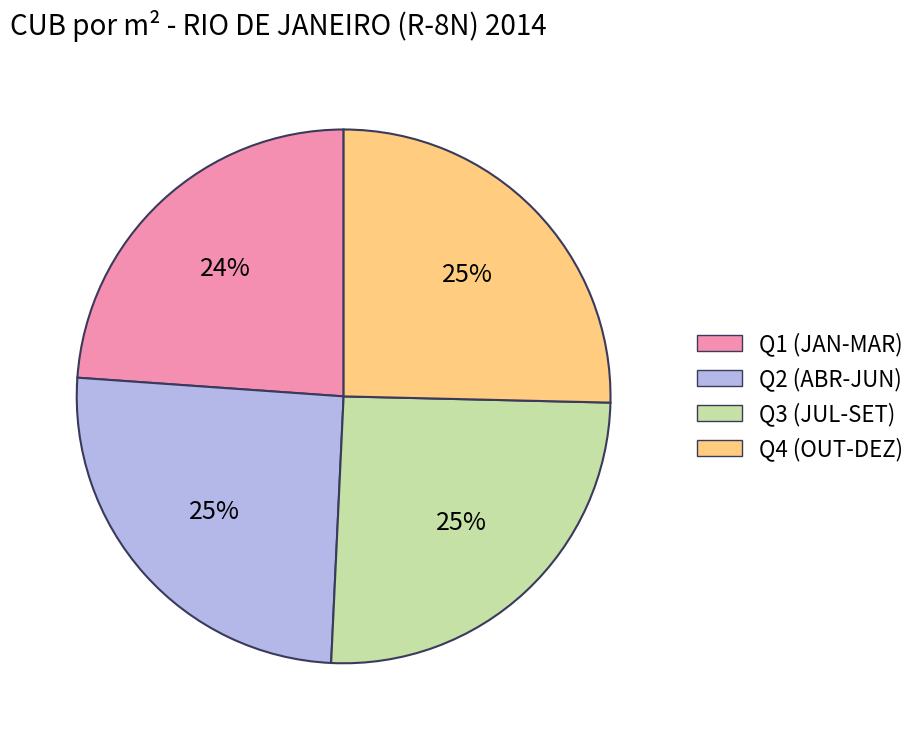

True or false: Q2 (ABR-JUN) accounts for 17% of the total.

False